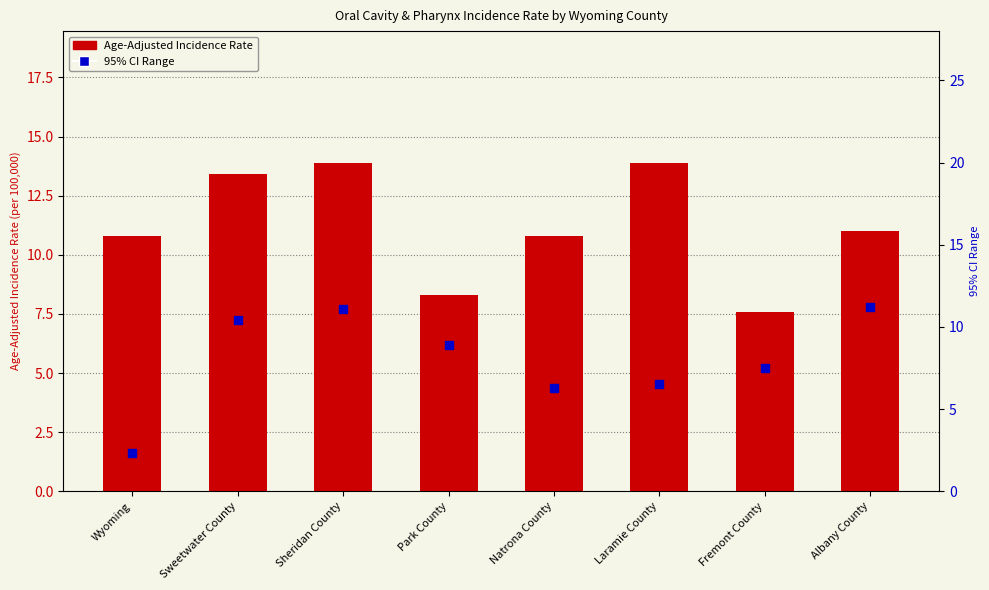

Which series reaches the minimum Y coordinate?

95% CI Range (upper - lower)